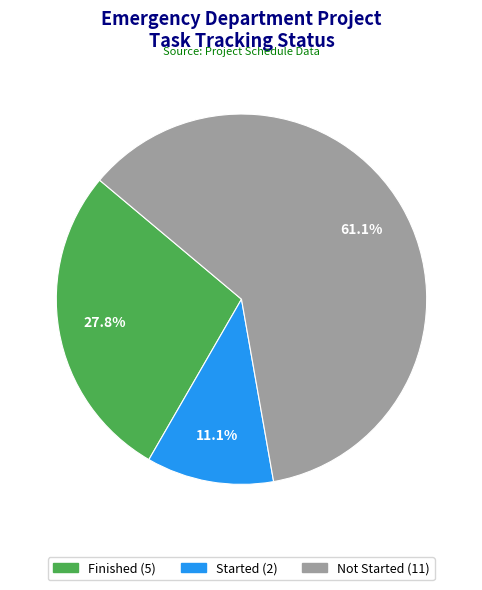

Which slice is the largest?

Not Started